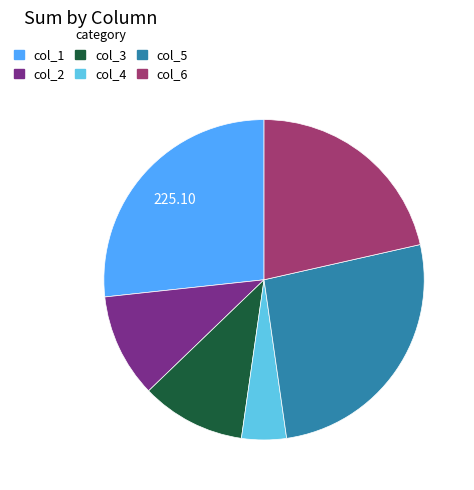

Does col_3 represent more than half of the total?

No